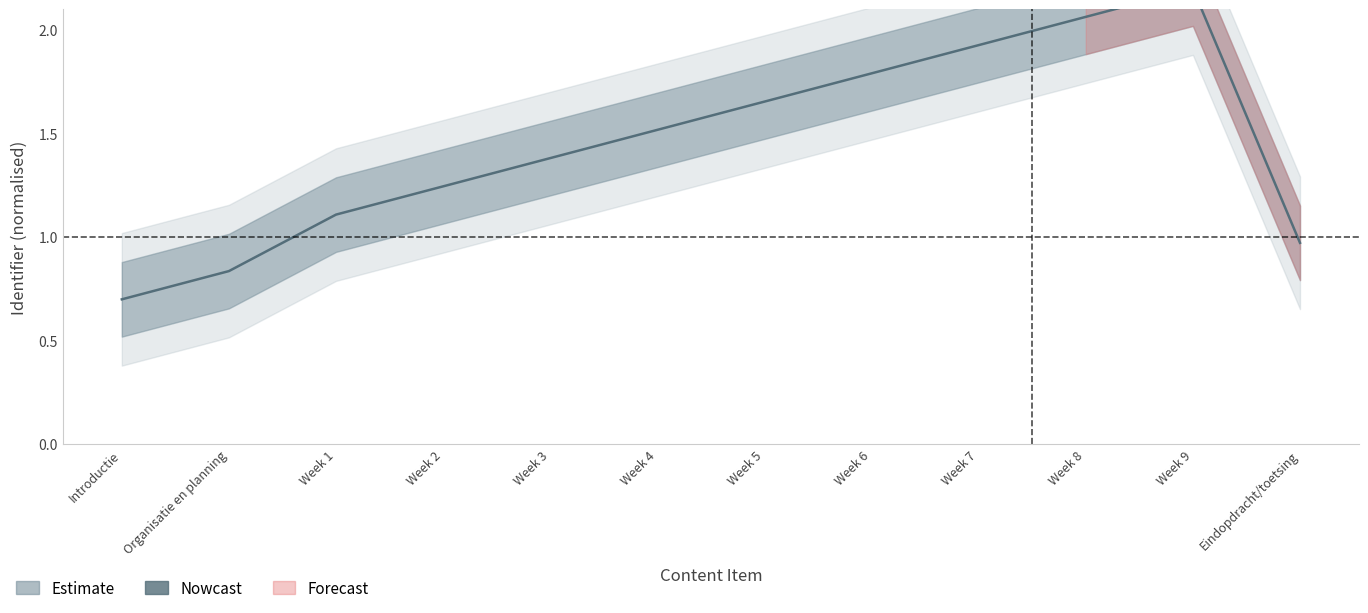

The chart shows a value of 0.3 at Week 1. True or false?

False